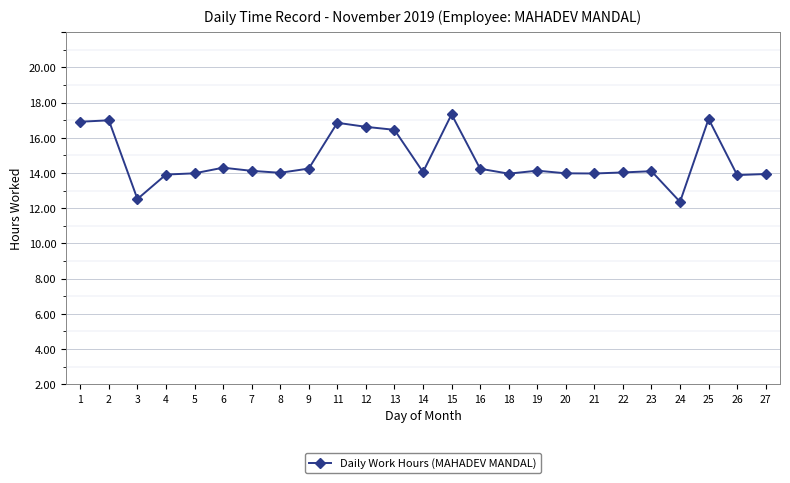

Does the chart have visible grid lines?

Yes